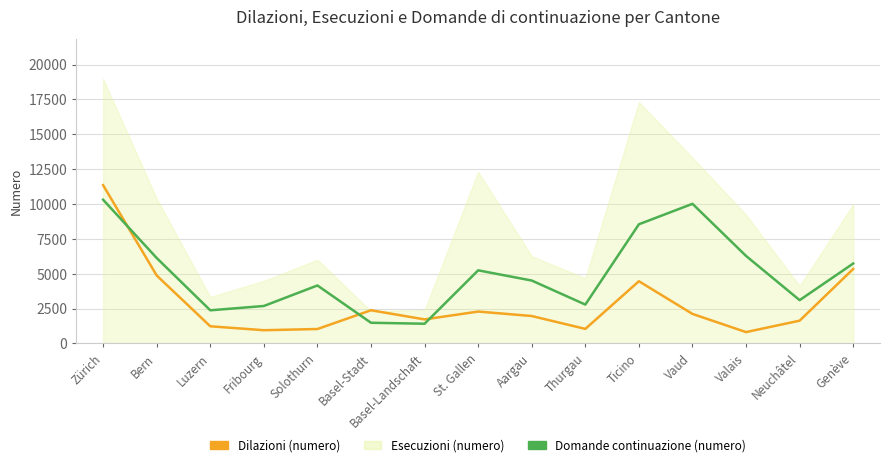

Between which two adjacent categories do Domande continuazione (numero) and Dilazioni (numero) first intersect?

Zürich and Bern